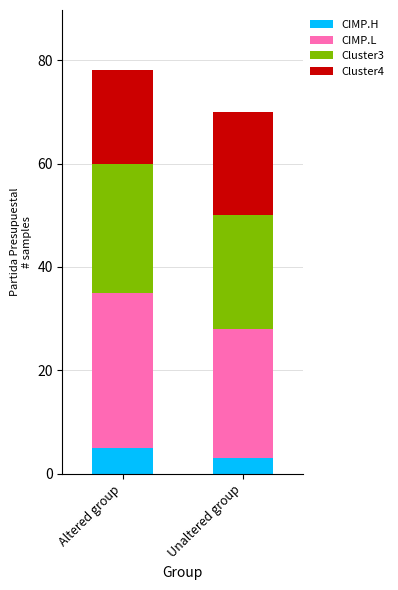

At which category is the sum across all series the highest?

Altered group